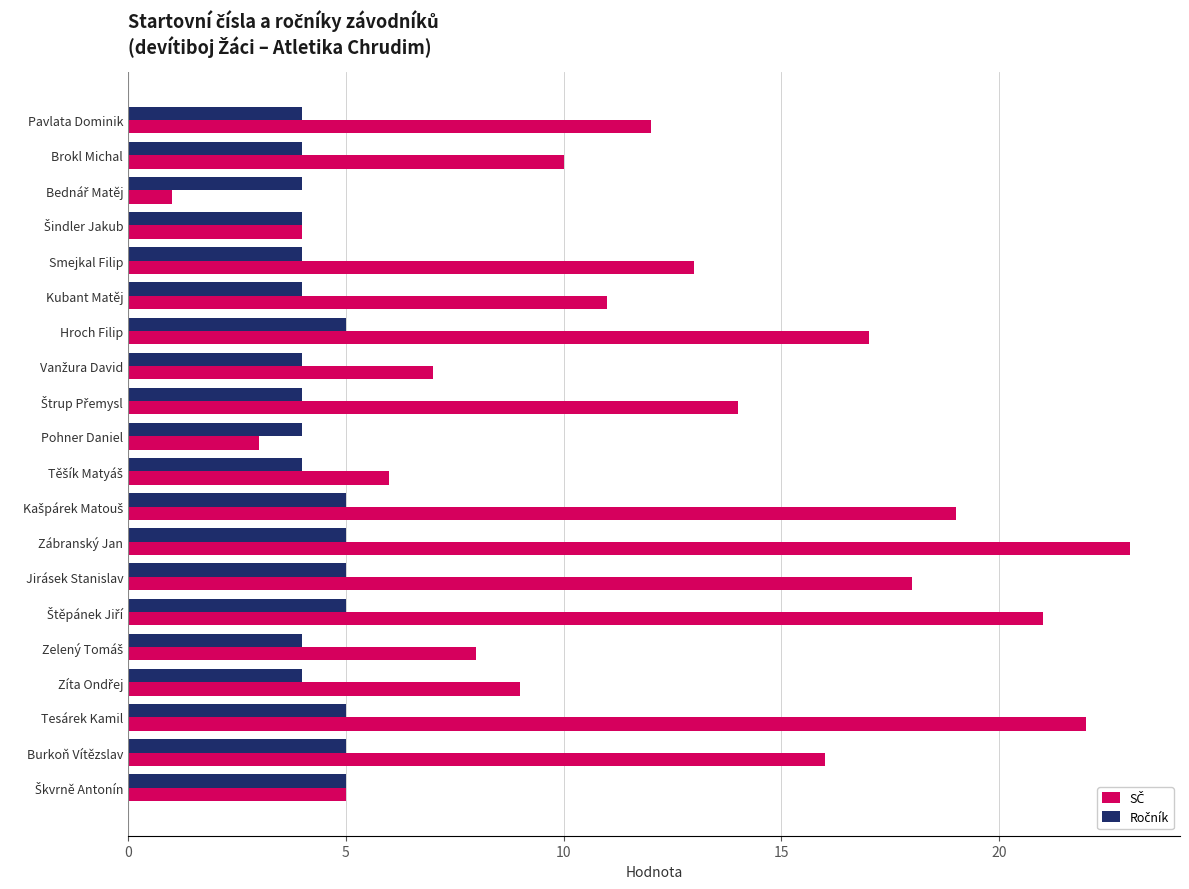

What is the spread (max minus min) of values at Hroch Filip?

12